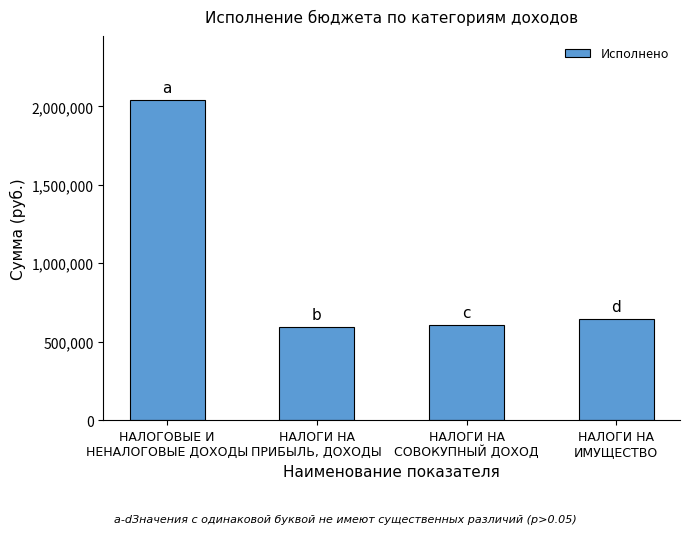

Approximately how many times larger is the value at НАЛОГИ НА
ПРИБЫЛЬ, ДОХОДЫ compared to НАЛОГИ НА
ИМУЩЕСТВО?

0.9